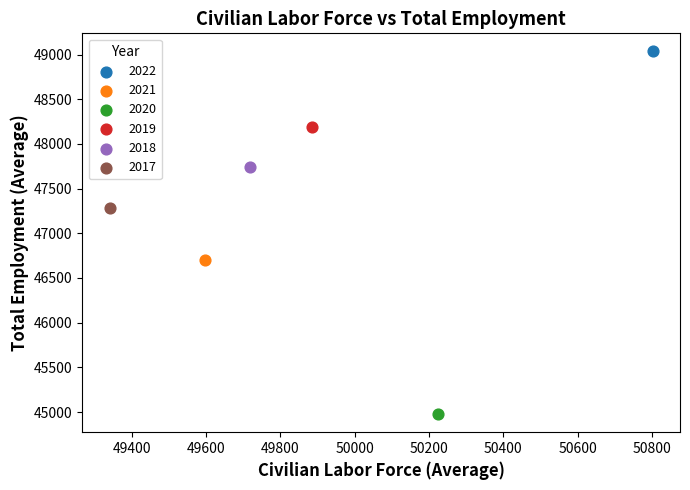

Which series contains the lowest Y value?

2020